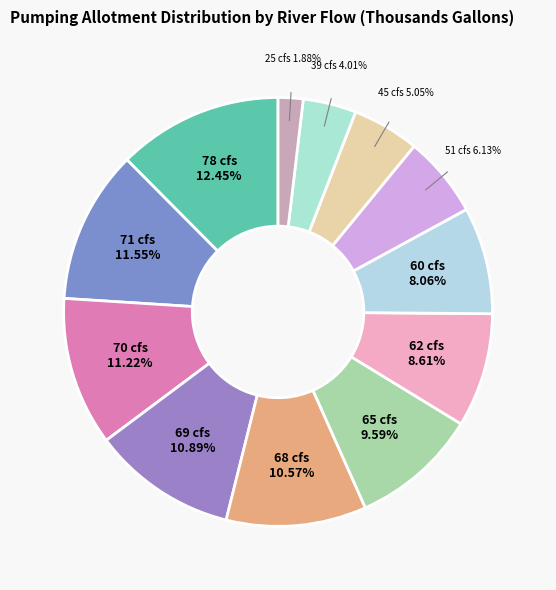

Which category has the smallest portion of the pie?

25 cfs